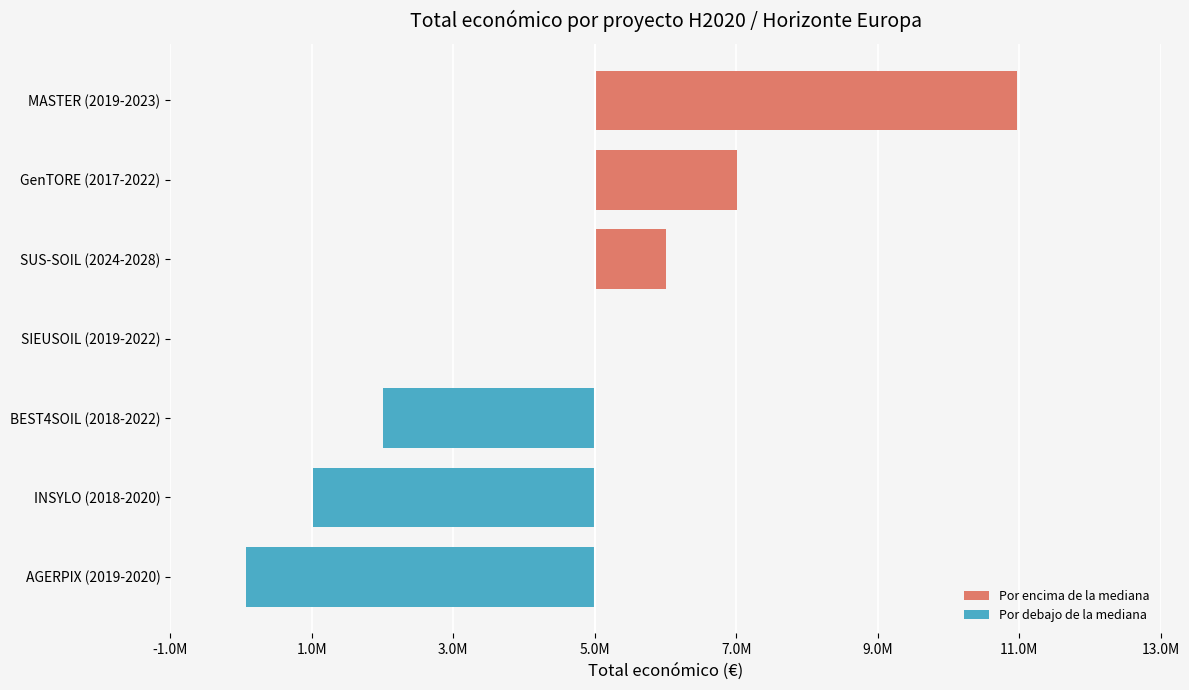

At which label is the value closest to 514610?

SUS-SOIL (2024-2028)